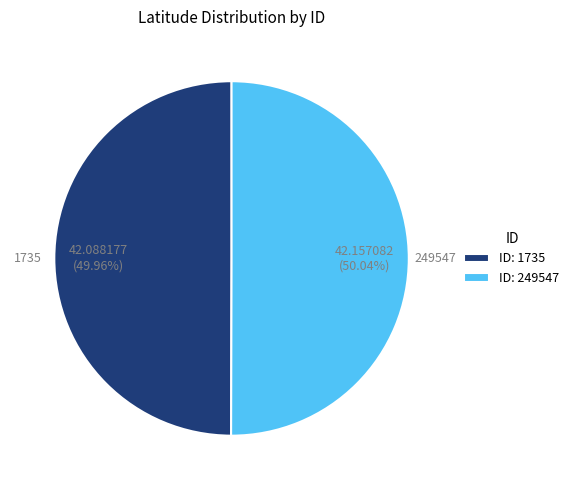

Is there a majority slice in this chart?

Yes